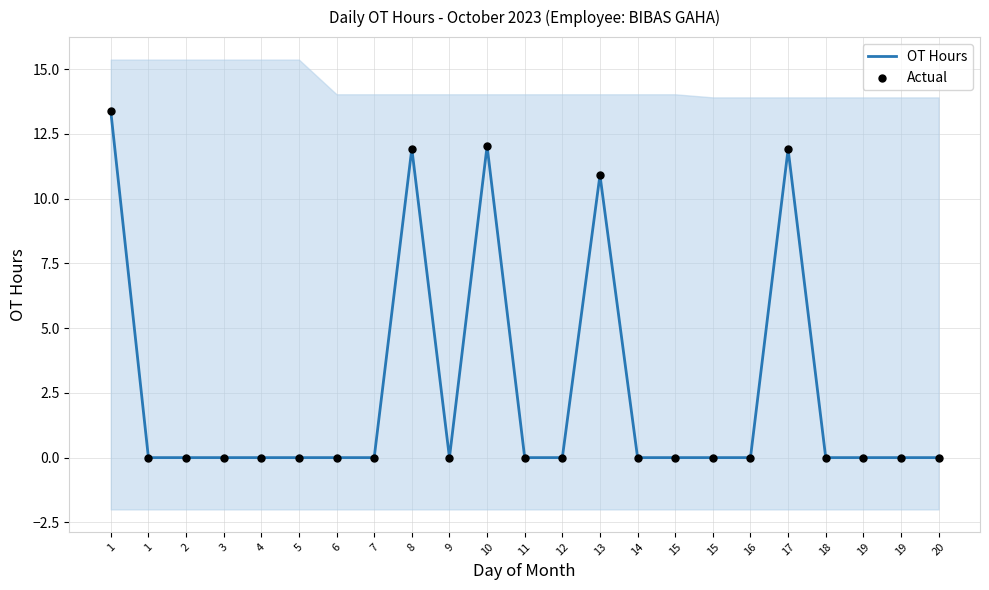

Which series contains the highest Y value?

OT Hours